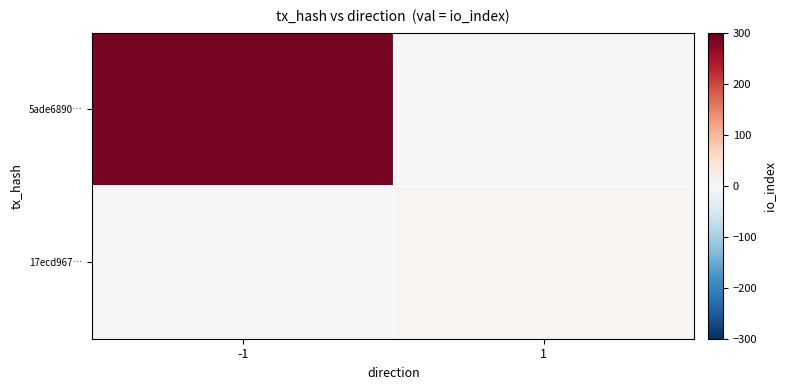

List the series in order of their overall mean, lowest first.

17ecd967…, 5ade6890…